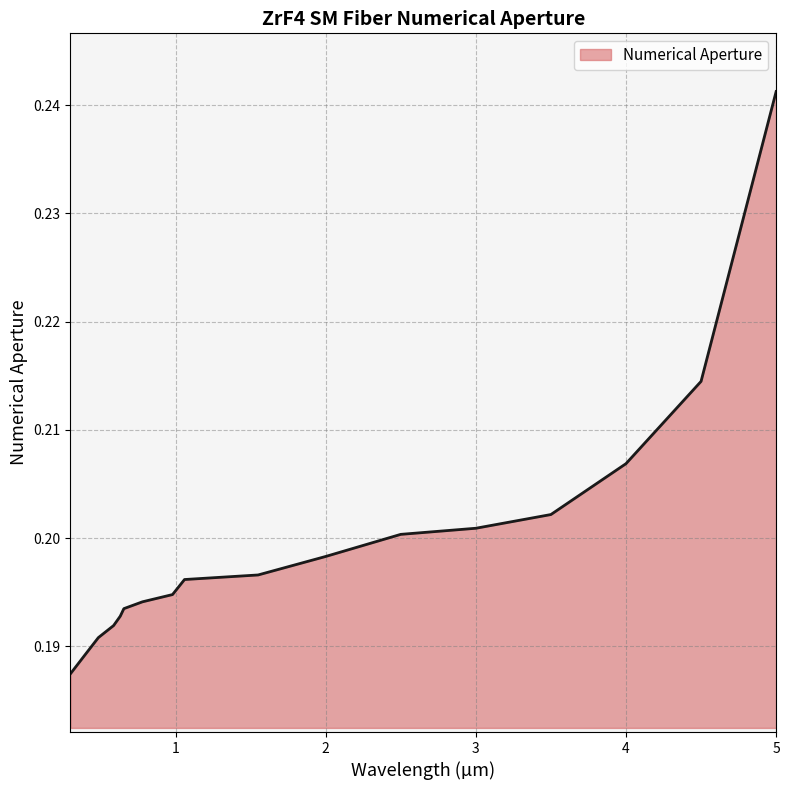

What is the label of the 9th point from the right?

1.06